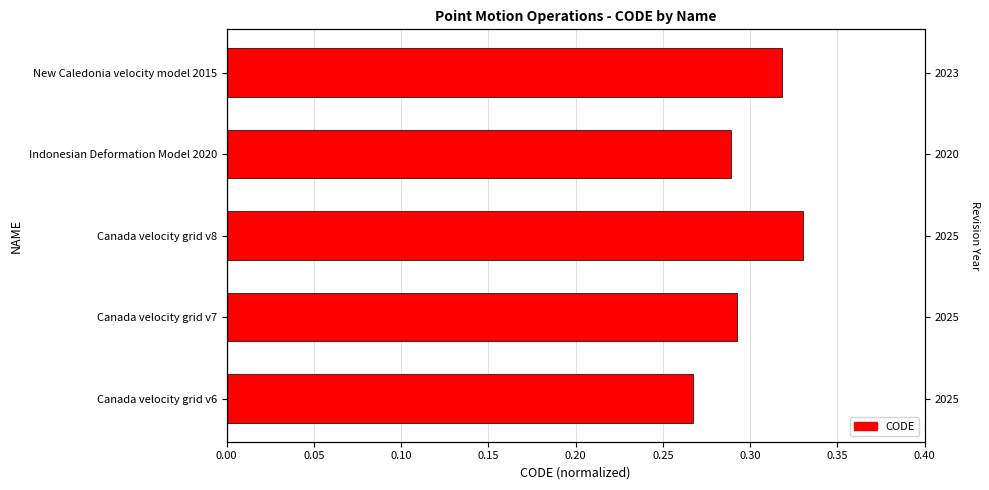

Does the chart contain any negative values?

No